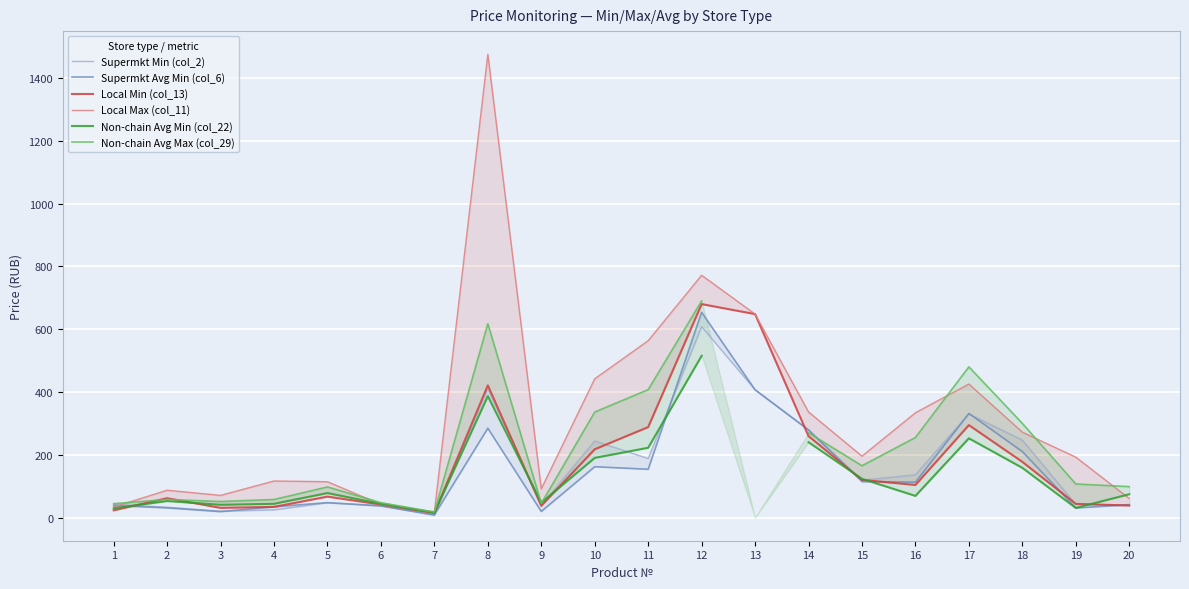

What is the difference between the maximum and minimum values in the Local Max (col_11) series?

1457.3